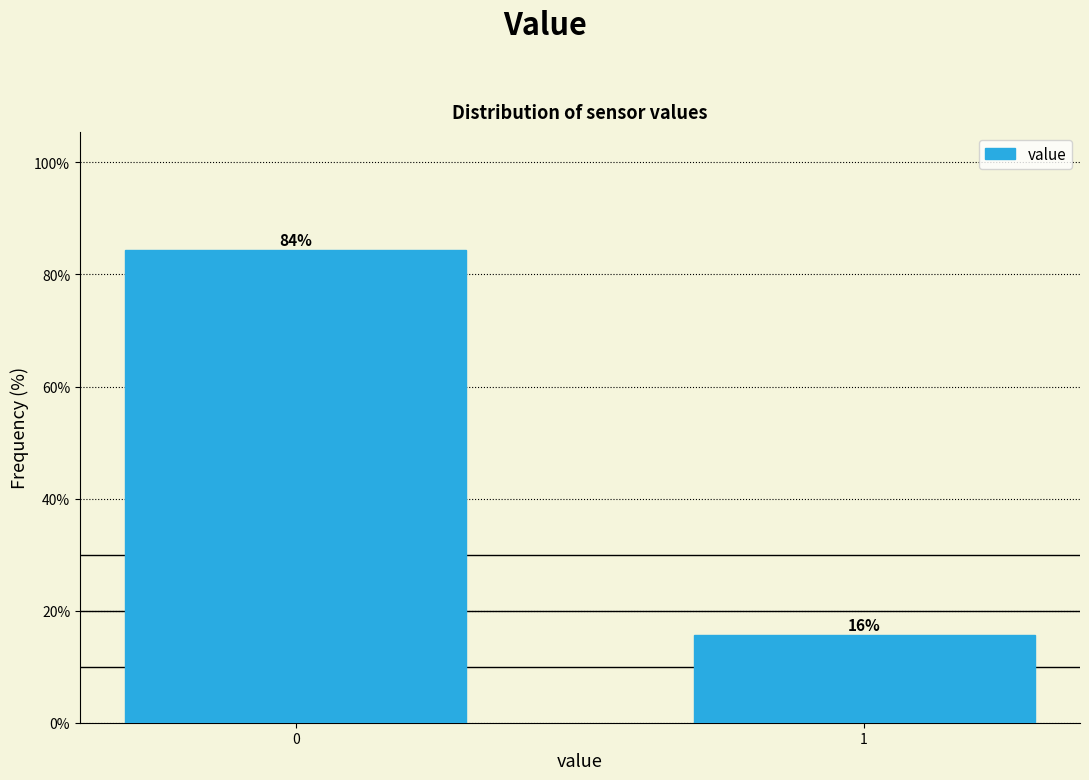

What is the value of the 1st bar from the left?

84.4